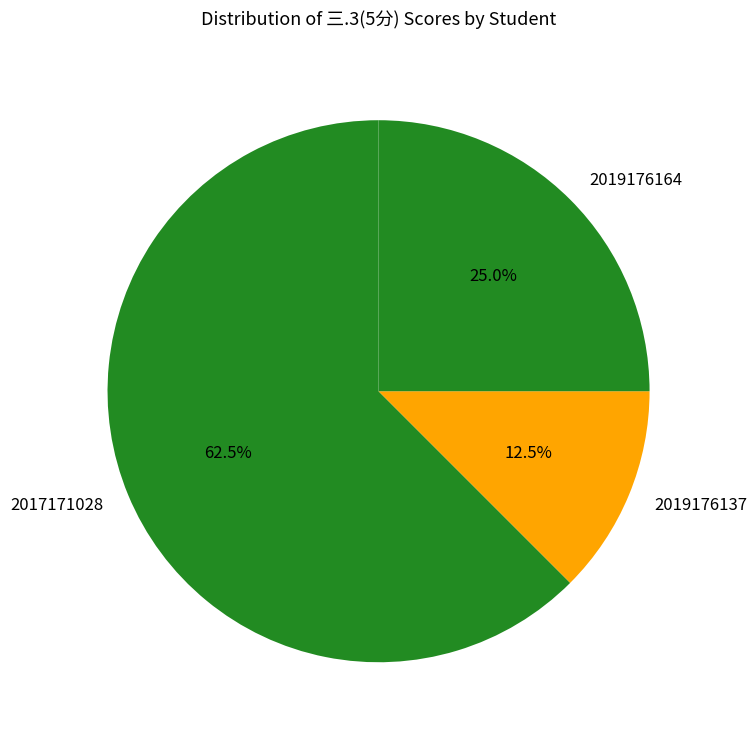

How much of the chart is everything except 2017171028?

37.5%